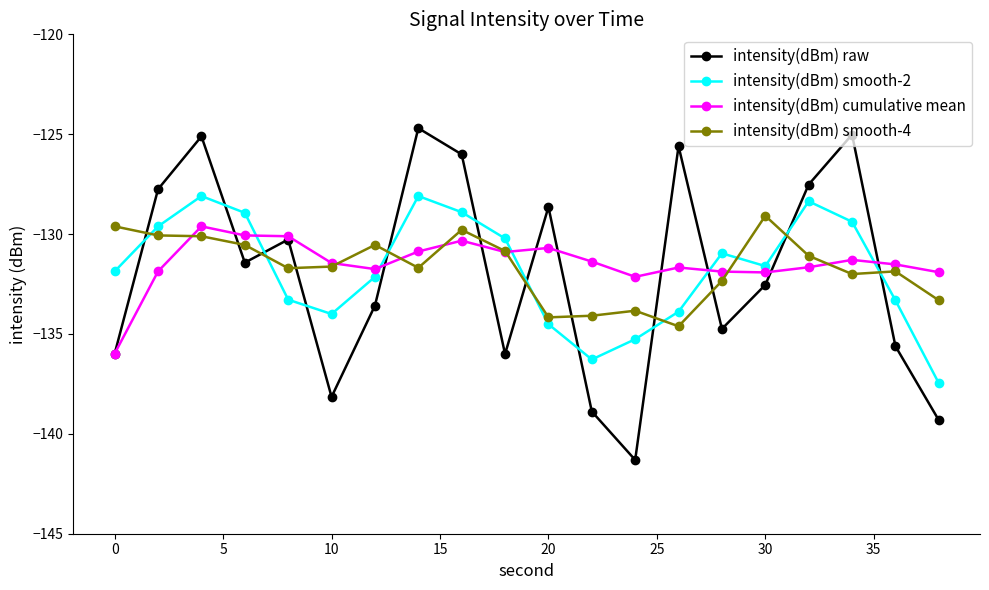

What is the maximum value for intensity(dBm) cumulative mean?

-129.6